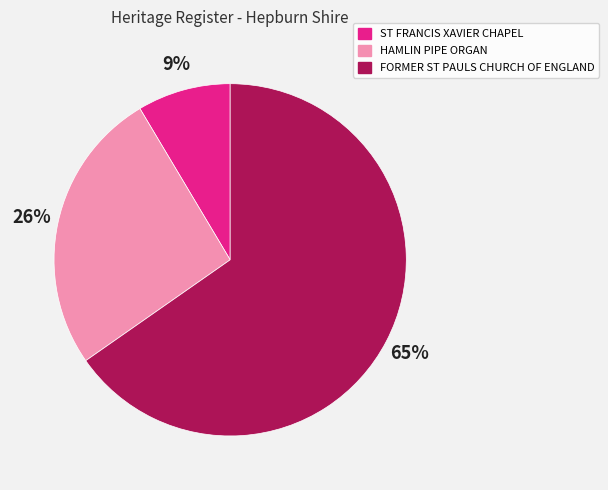

What is the ratio of the value at HAMLIN PIPE ORGAN to the value at FORMER ST PAULS CHURCH OF ENGLAND?

0.4